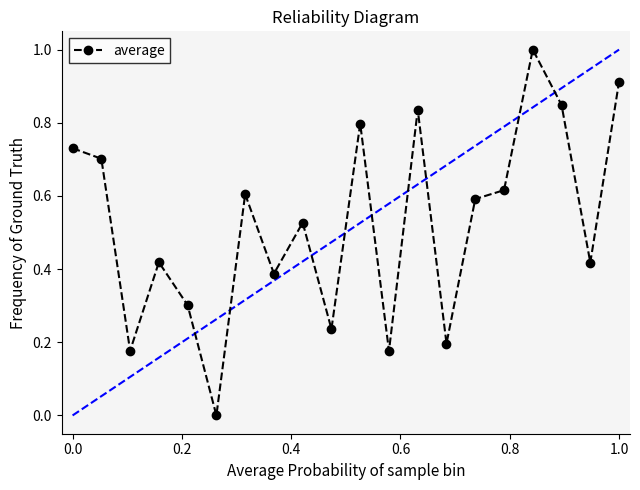

How many values are above zero?

19